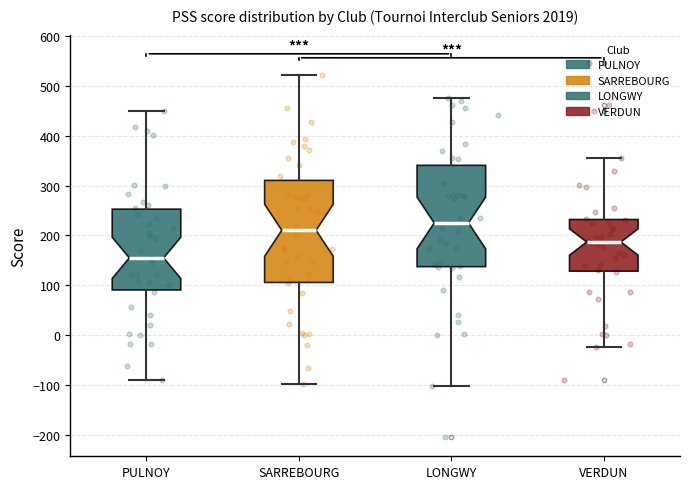

Which box has the highest median line?

LONGWY